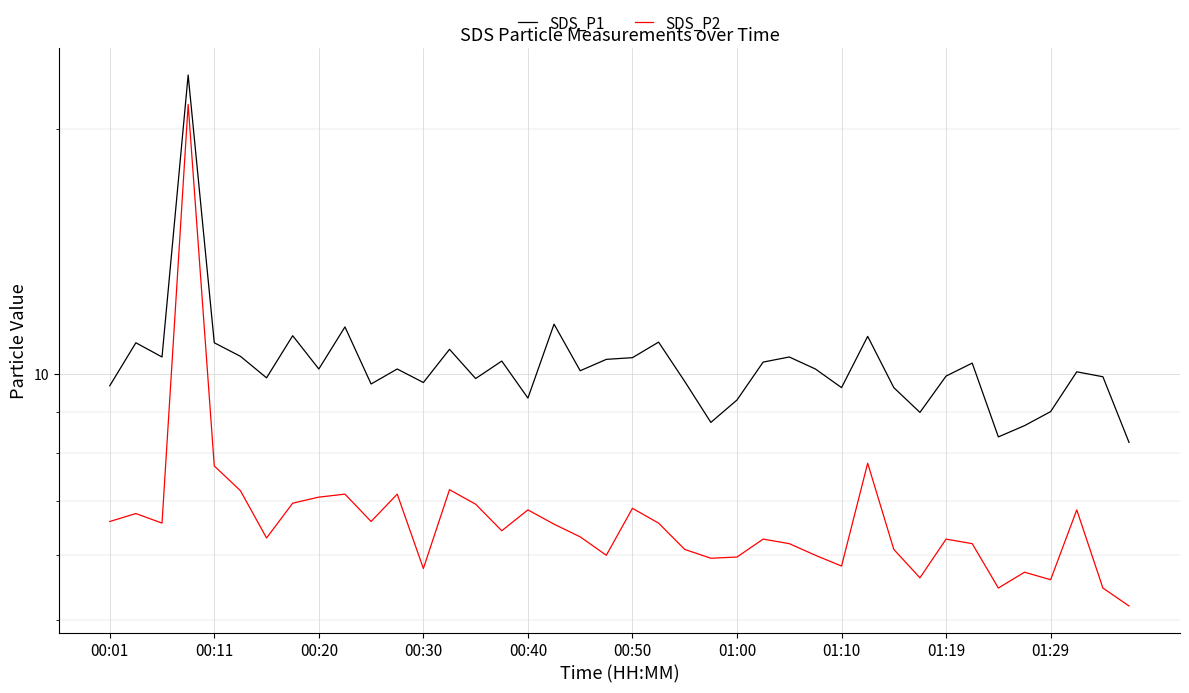

Reading right to left, extract all data points from this chart.

SDS_P1: 8.2	9.9	10.1	9.0	8.7	8.4	10.3	9.9	9.0	9.6	11.1	9.6	10.2	10.5	10.3	9.3	8.7	9.8	10.9	10.5	10.4	10.1	11.5	9.3	10.4	9.9	10.7	9.8	10.2	9.7	11.4	10.2	11.2	9.9	10.5	10.9	23.3	10.5	10.9	9.7
SDS_P2: 5.2	5.5	6.8	5.6	5.7	5.5	6.2	6.3	5.6	6.1	7.8	5.8	6.0	6.2	6.3	6.0	6.0	6.1	6.6	6.8	6.0	6.3	6.5	6.8	6.4	6.9	7.2	5.8	7.1	6.6	7.1	7.1	7.0	6.3	7.2	7.7	21.4	6.6	6.8	6.6